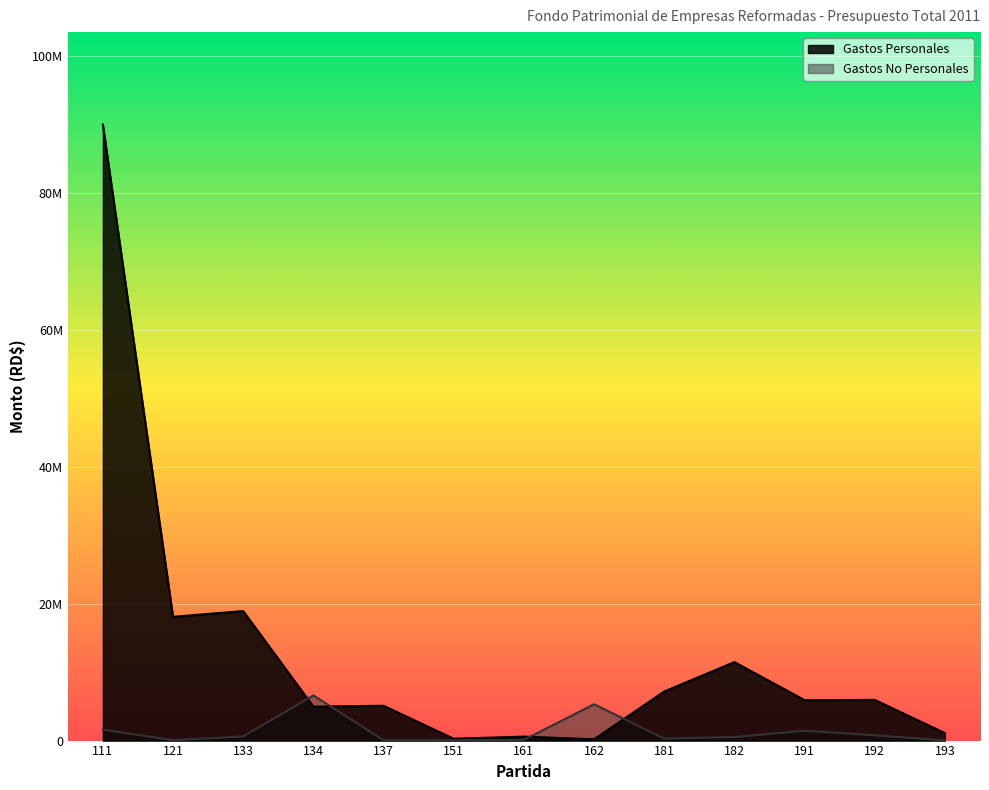

At 181, list the series in order from smallest to largest.

Gastos No Personales, Gastos Personales